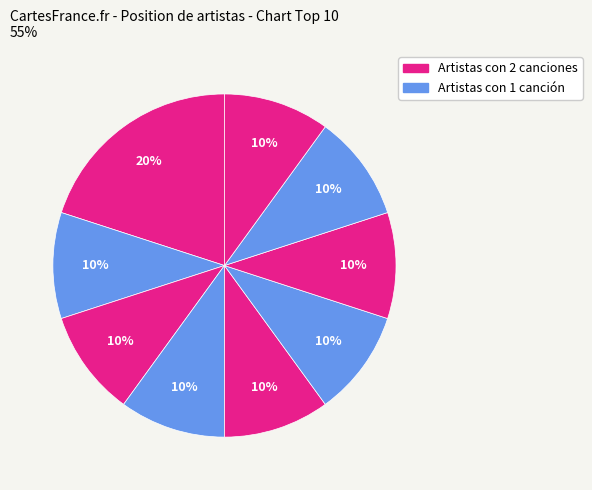

How many slices are in this pie chart?

9